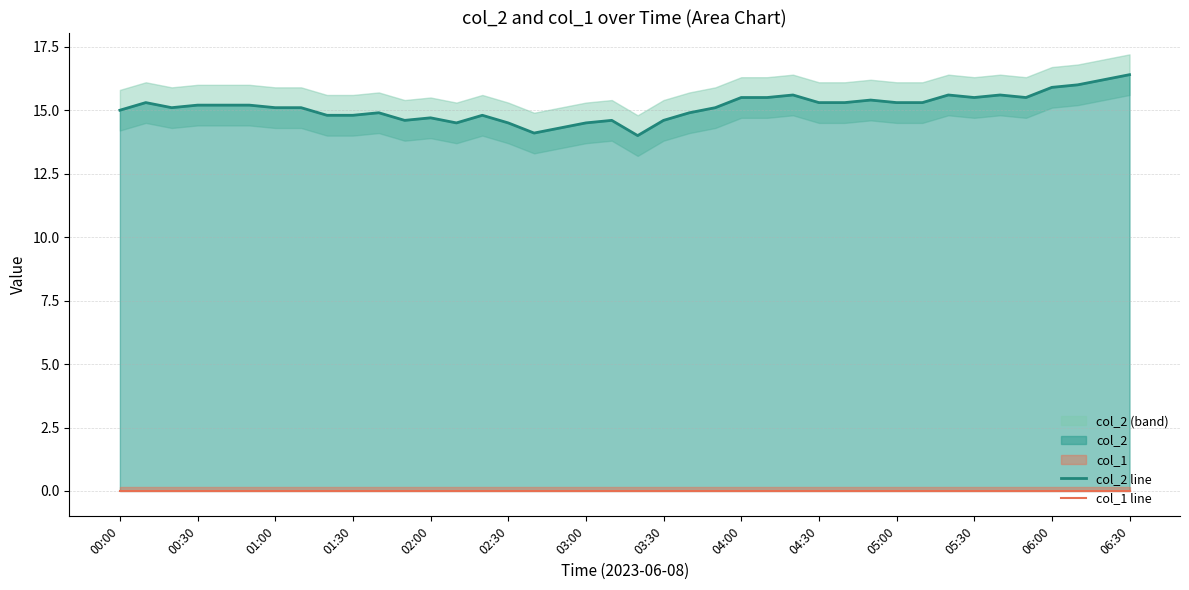

True or false: col_2 line has more than 2 interior local peaks.

True